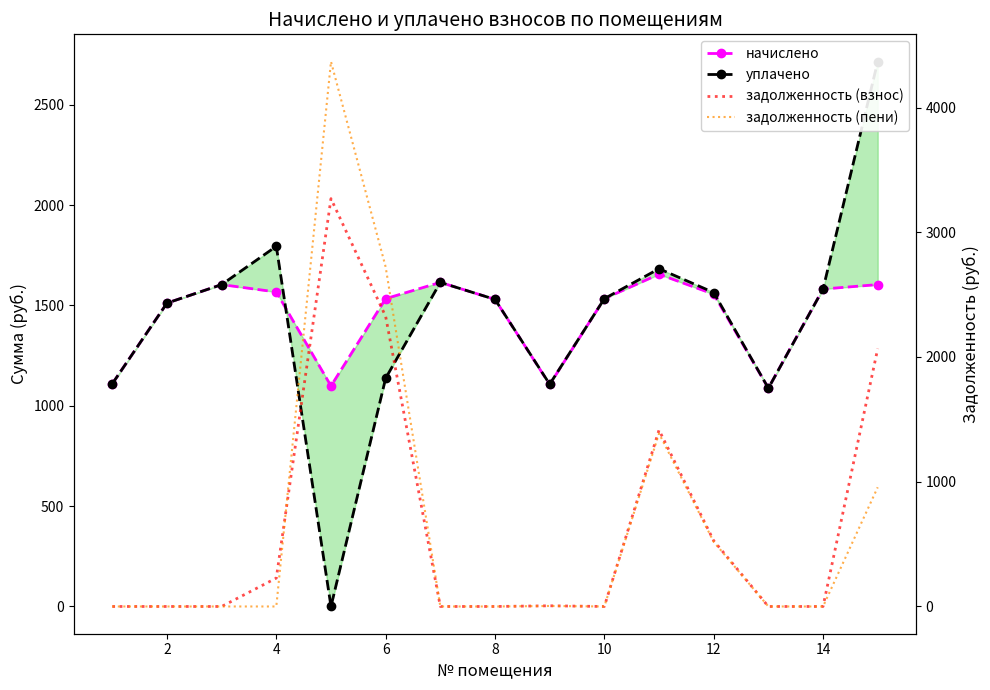

How many interior local valleys does the уплачено series have?

3